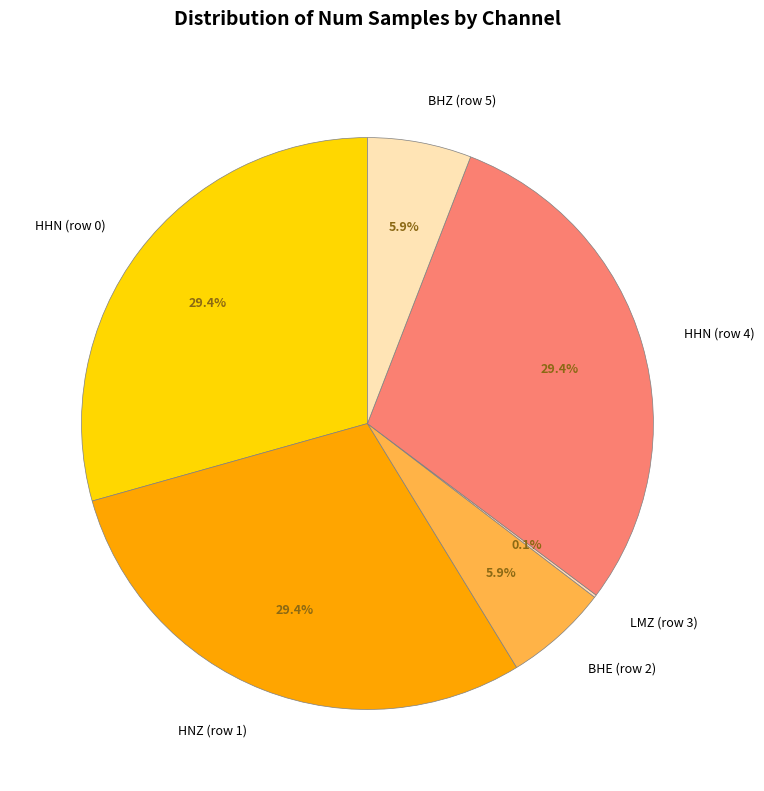

What is the ratio of the value at HNZ (row 1) to the value at HHN (row 4)?

1.0